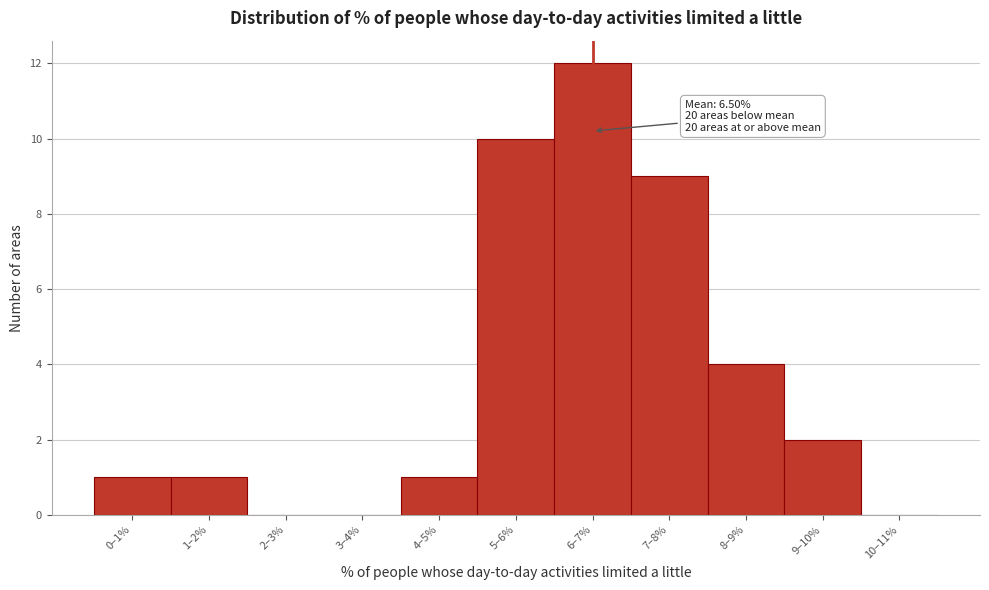

Reading right to left, list all the values displayed in this chart.

10–11%=0	9–10%=2	8–9%=4	7–8%=9	6–7%=12	5–6%=10	4–5%=1	3–4%=0	2–3%=0	1–2%=1	0–1%=1